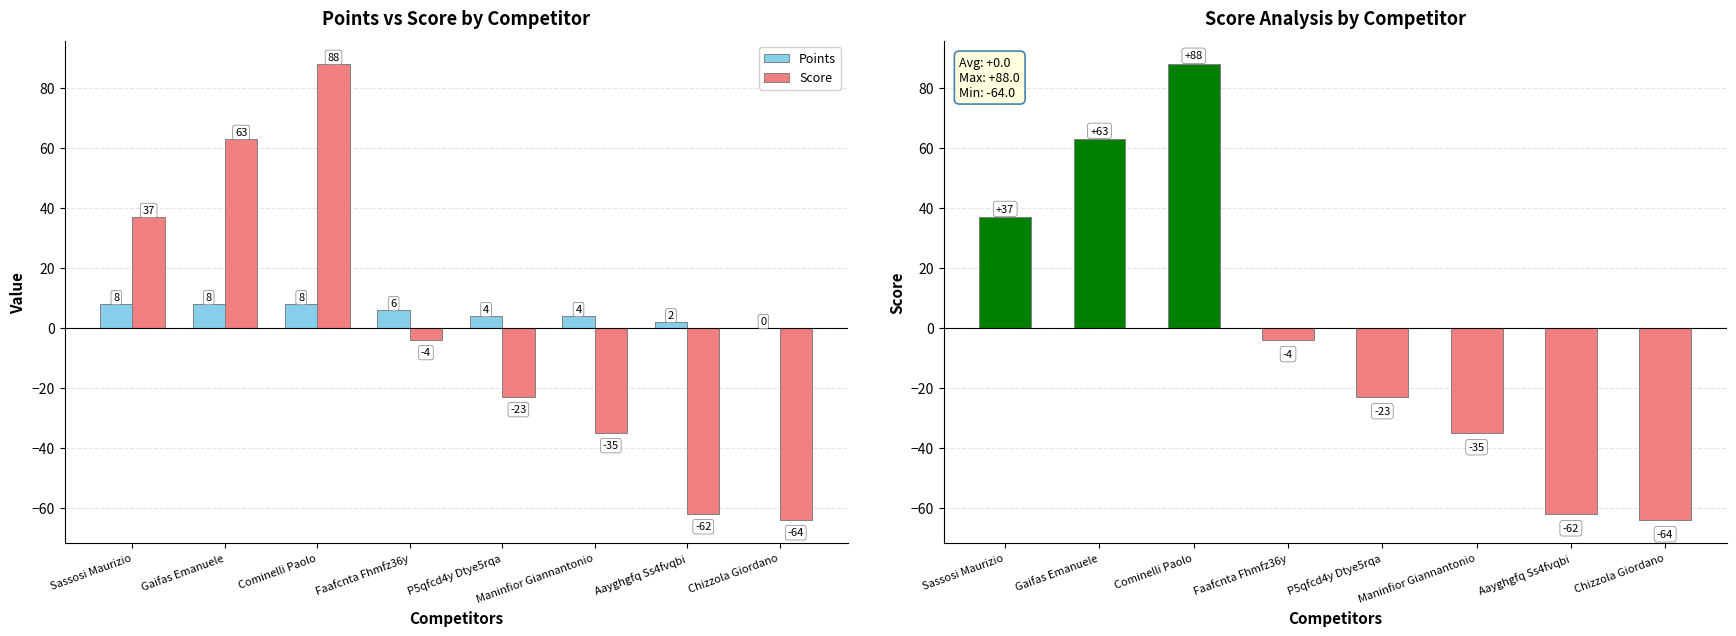

Is it true that Points equals 4 at Chizzola Giordano?

False